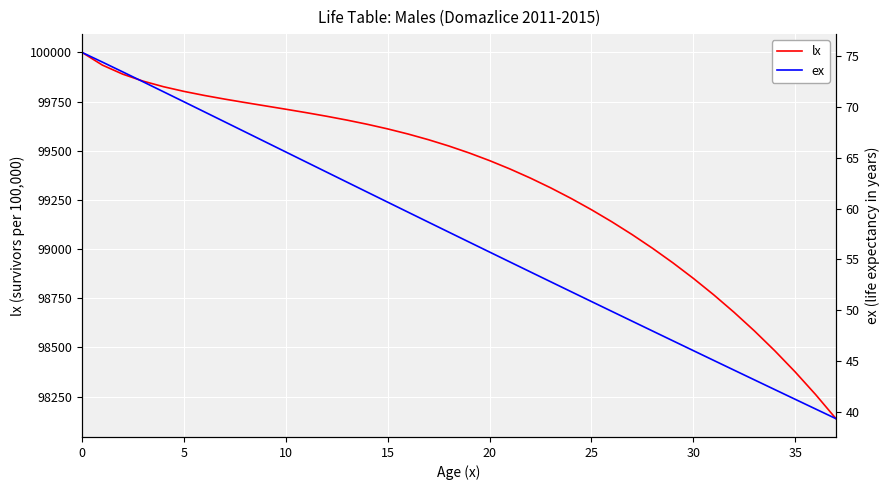

What is the total value across all series at 21?

99462.1